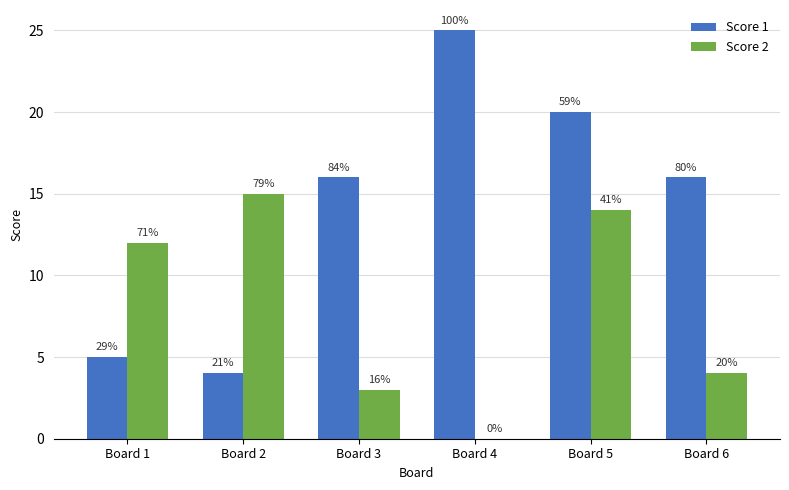

What are all the series names shown in the legend?

Score 1, Score 2